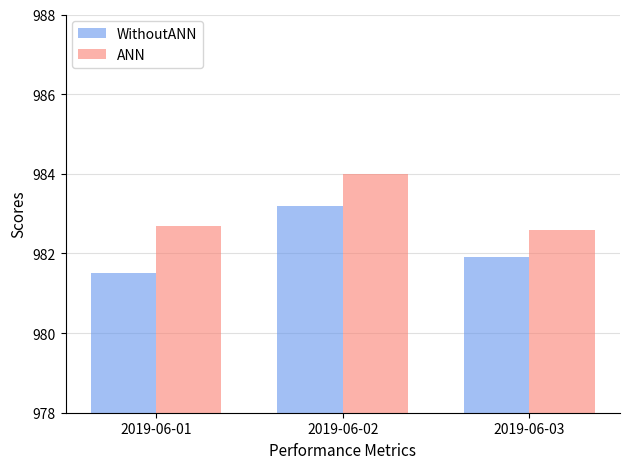

How many bars are there in each group?

2